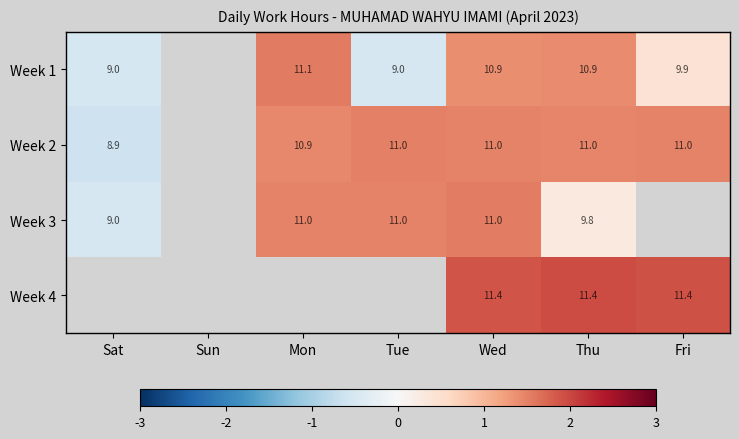

What is the total value across all series at Thu?

43.1